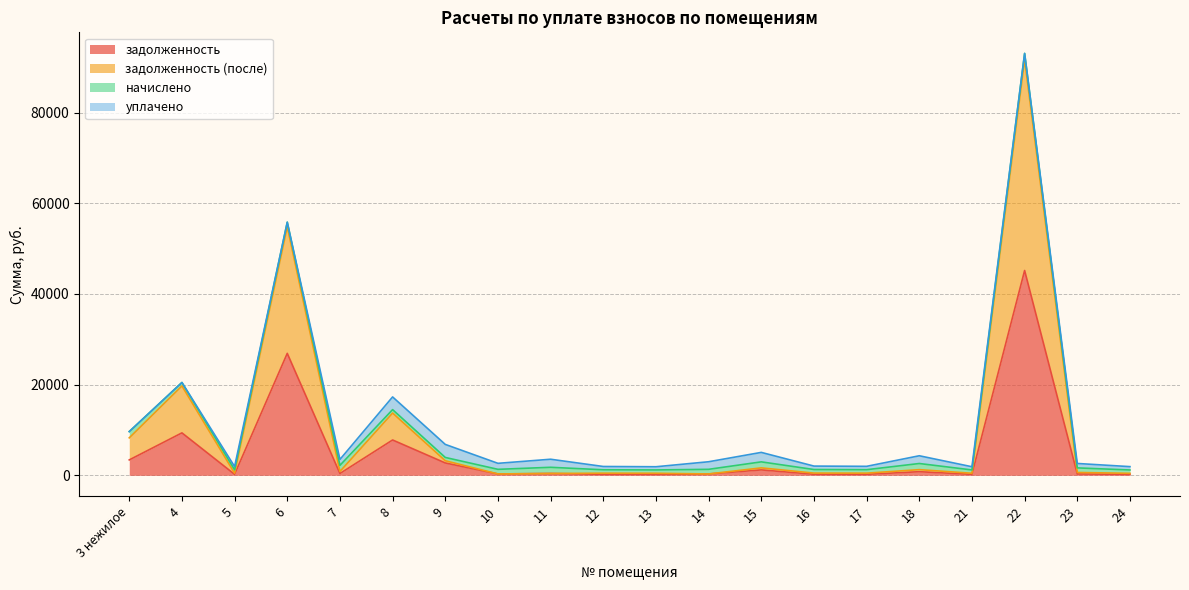

How many values in the задолженность (после) series are below 1776?

10